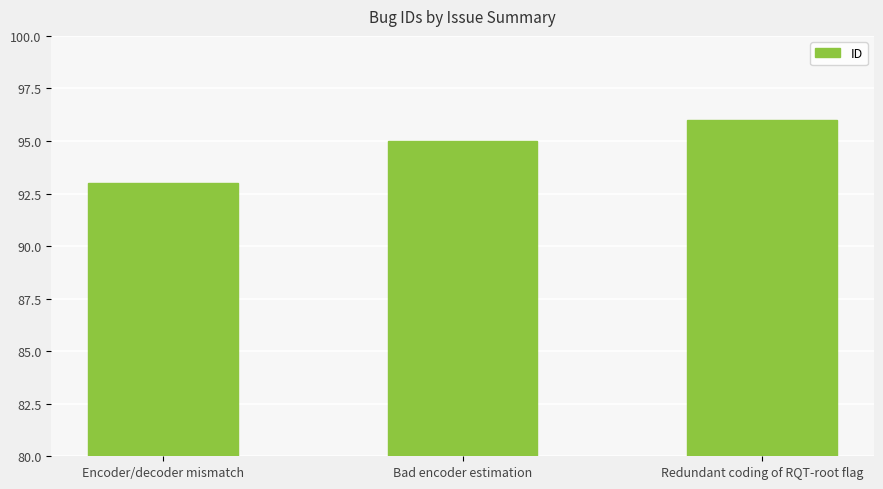

Approximately how many times larger is the value at Redundant coding of RQT-root flag compared to Bad encoder estimation?

1.0